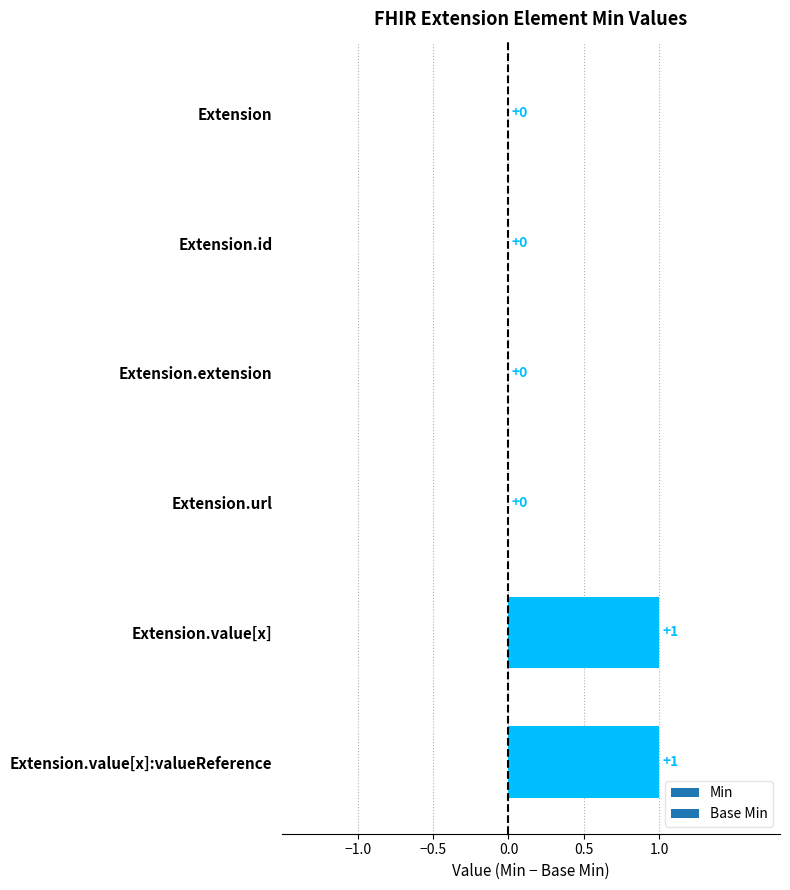

Reading bottom to top, extract all data points from this chart.

Extension.value[x]:valueReference=1	Extension.value[x]=1	Extension.url=0	Extension.extension=0	Extension.id=0	Extension=0